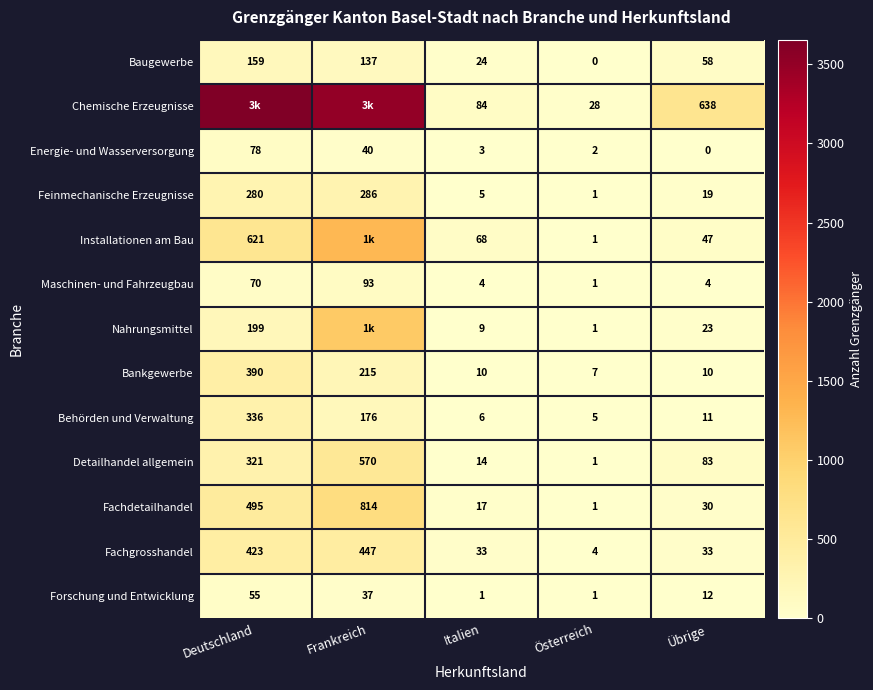

What is the difference between the maximum and minimum values in the Baugewerbe series?

159